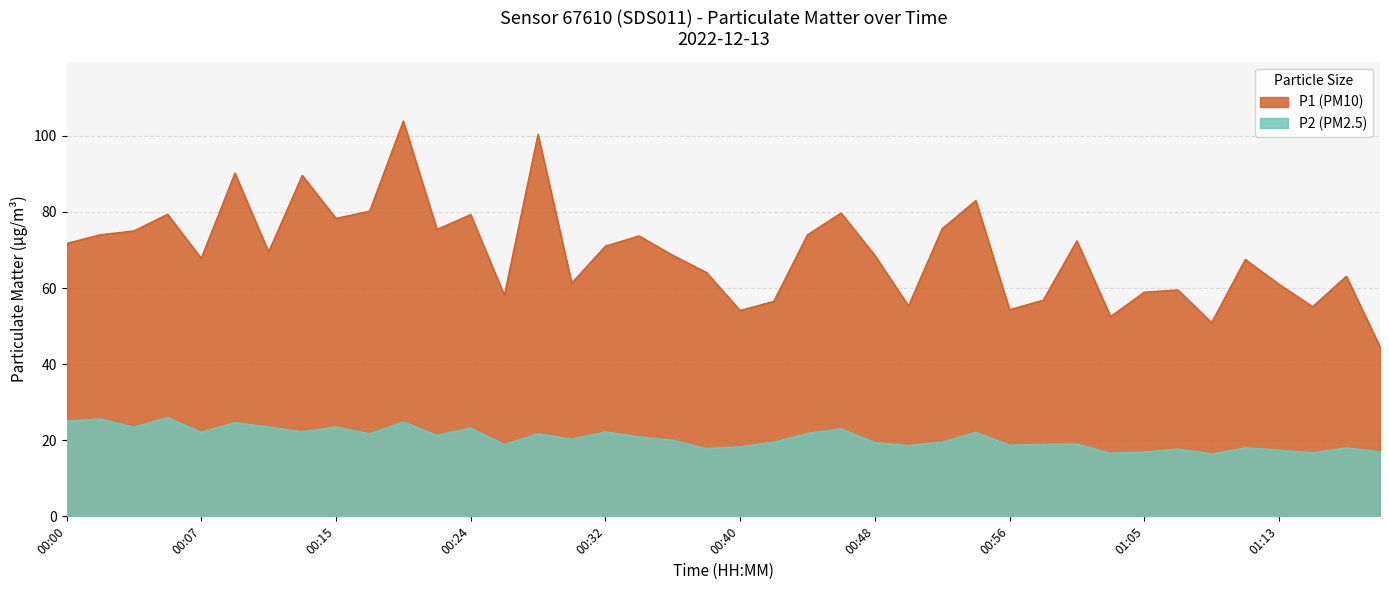

In P2, how many points are higher than both neighbors (excluding endpoints)?

14